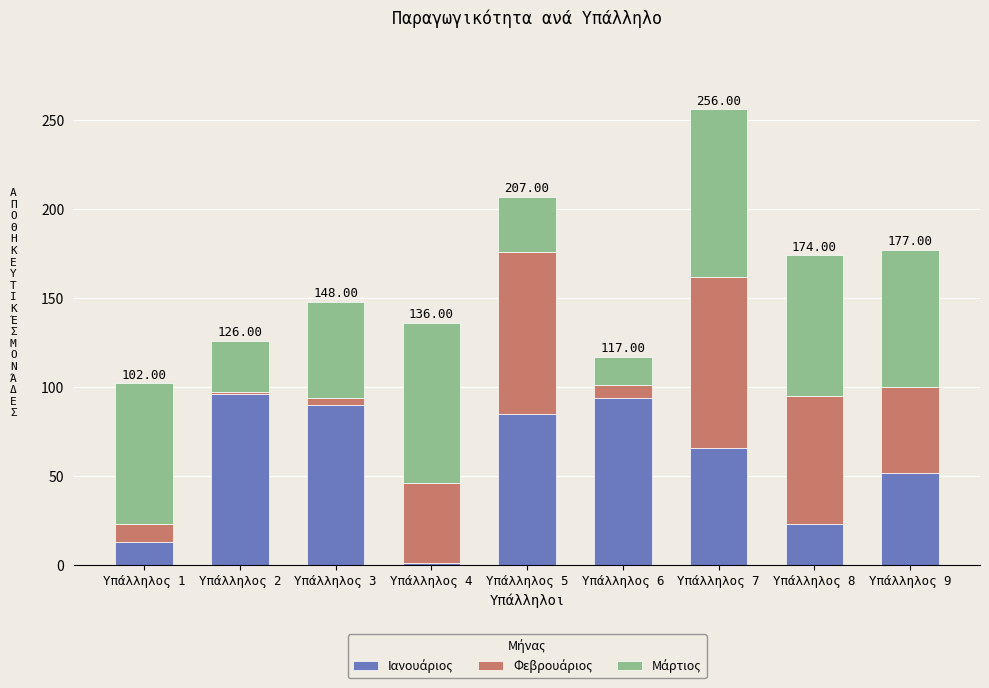

The Μάρτιος series shows 47 at Υπάλληλος 2. True or false?

False